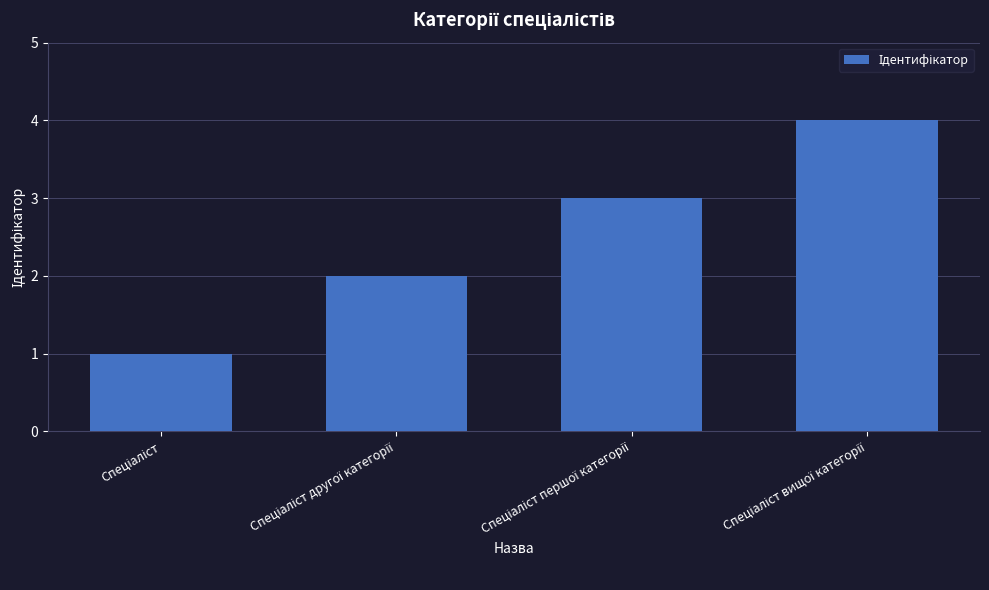

What is the maximum value shown in the chart?

4